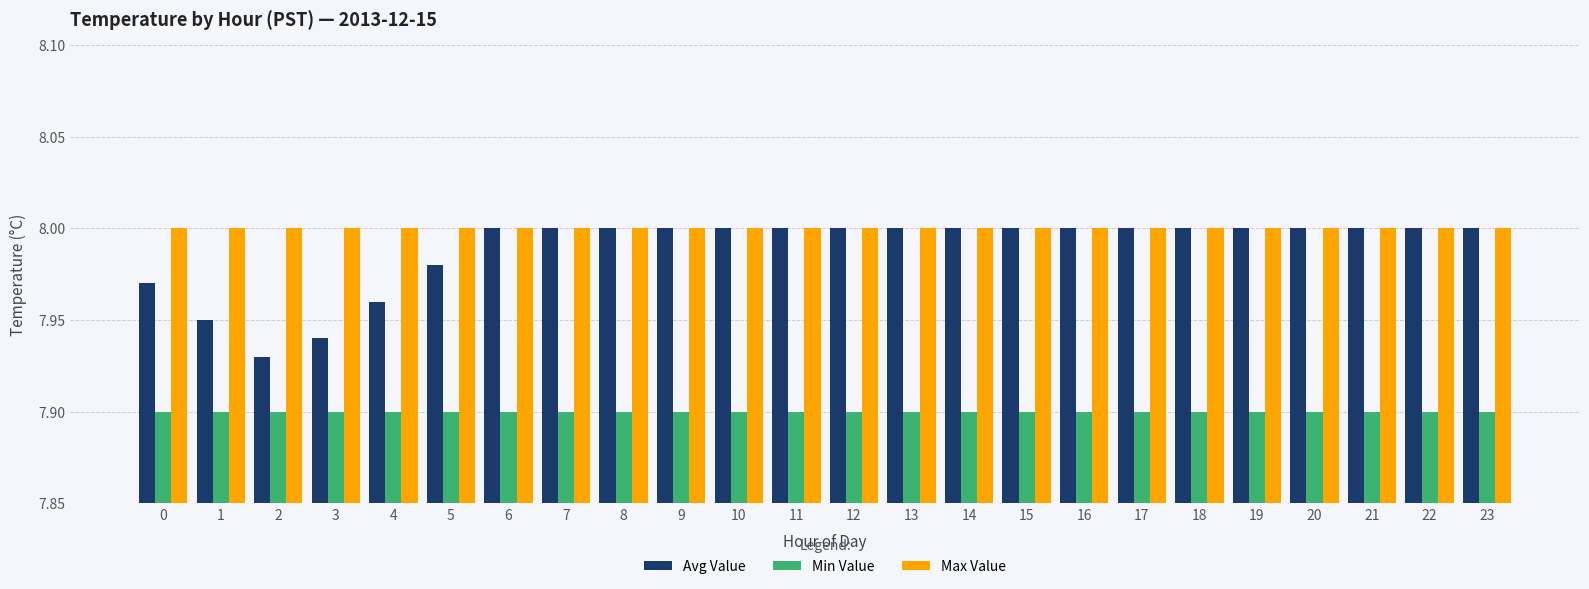

How many bars are there in total?

72